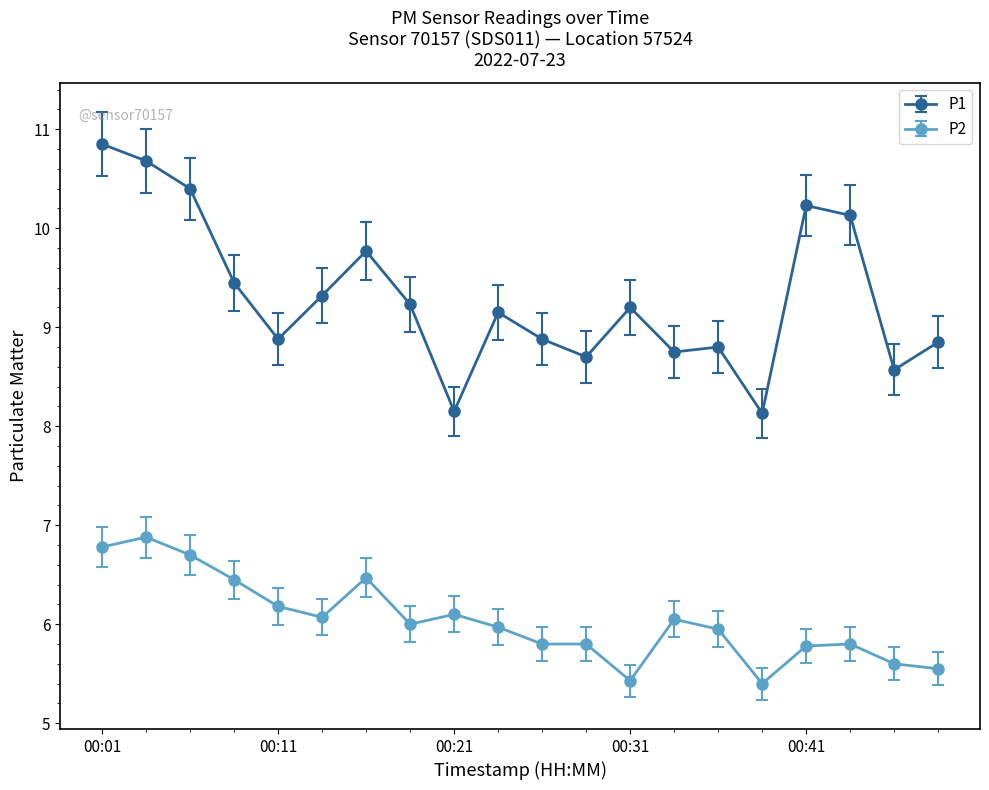

What is the average value of the P1 series?

9.3